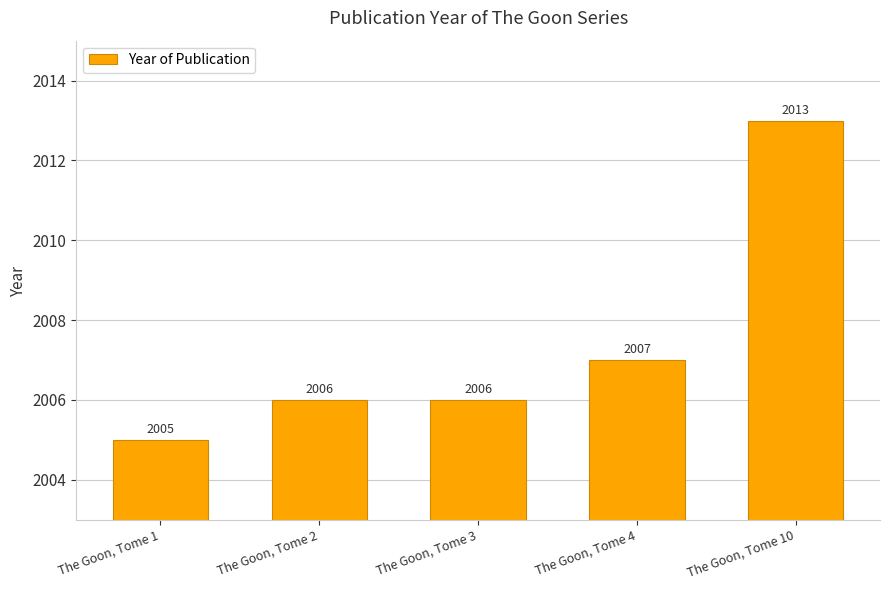

What is the approximate value at The Goon, Tome 10?

2013